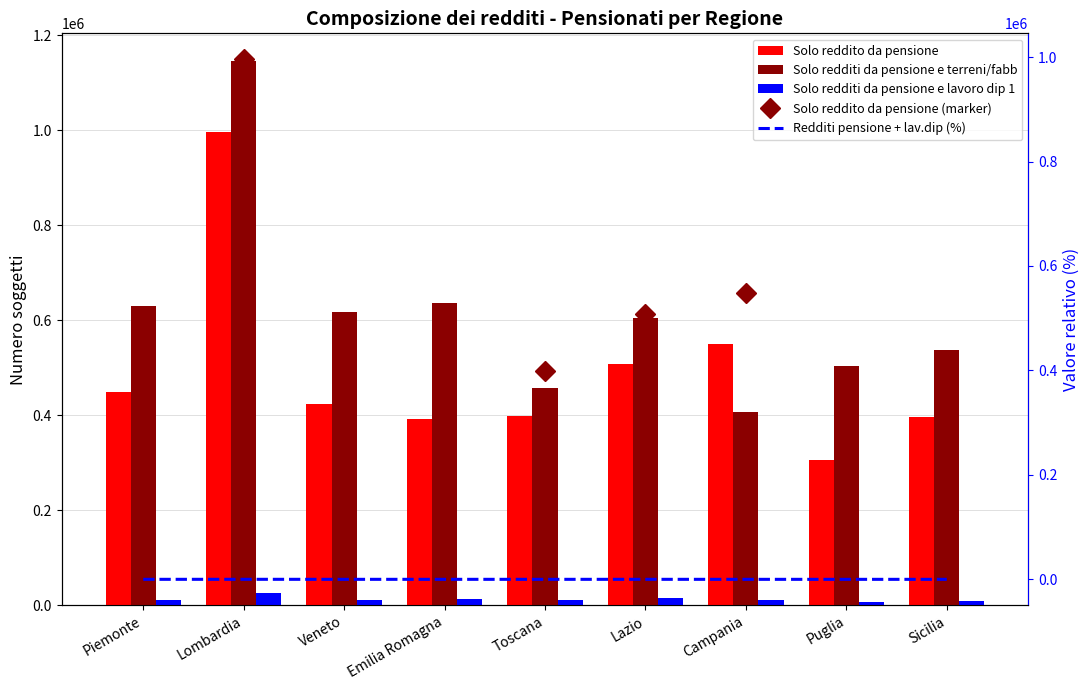

What is the maximum value for Solo redditi da pensione e lavoro dip 1?

25129.0